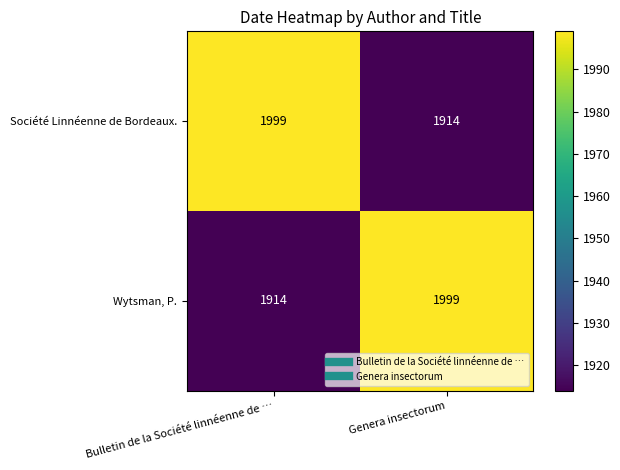

What is the difference between the highest and lowest values at Bulletin de la Société linnéenne de …?

85